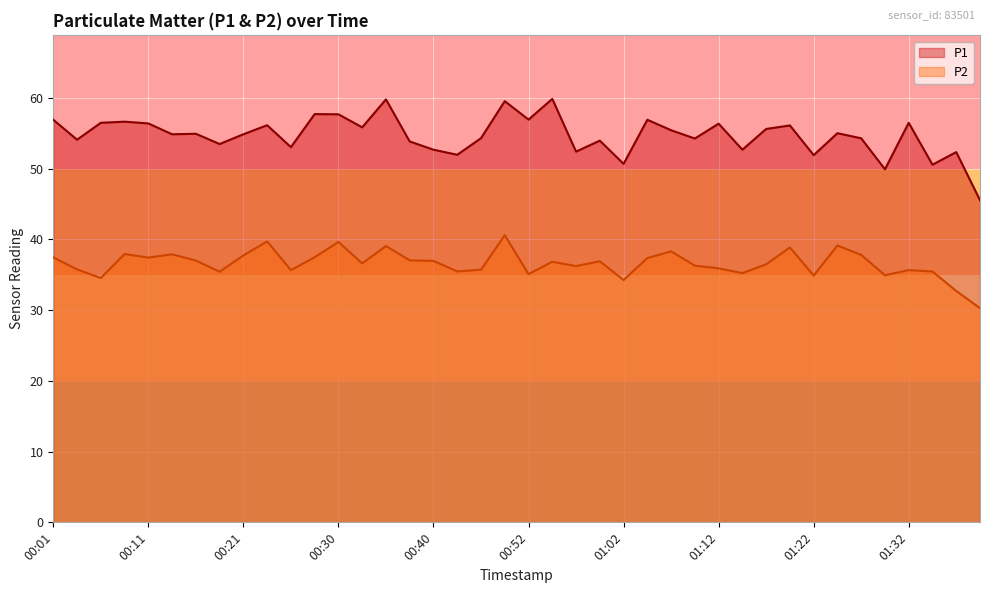

The P1 series shows 54.9 at 00:21. True or false?

True